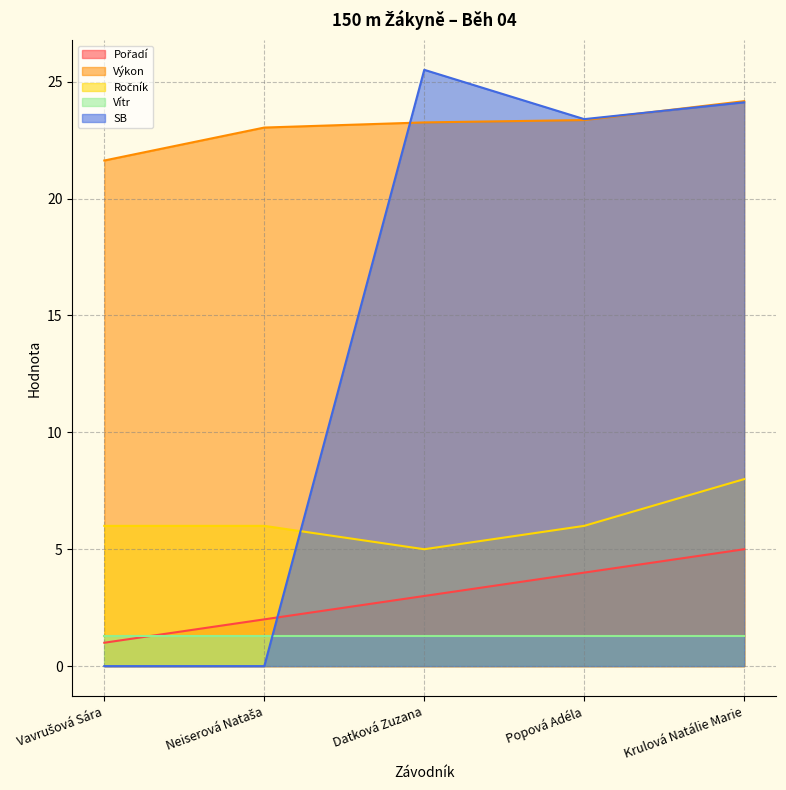

Is it true that Výkon equals 6.1 at Popová Adéla?

False